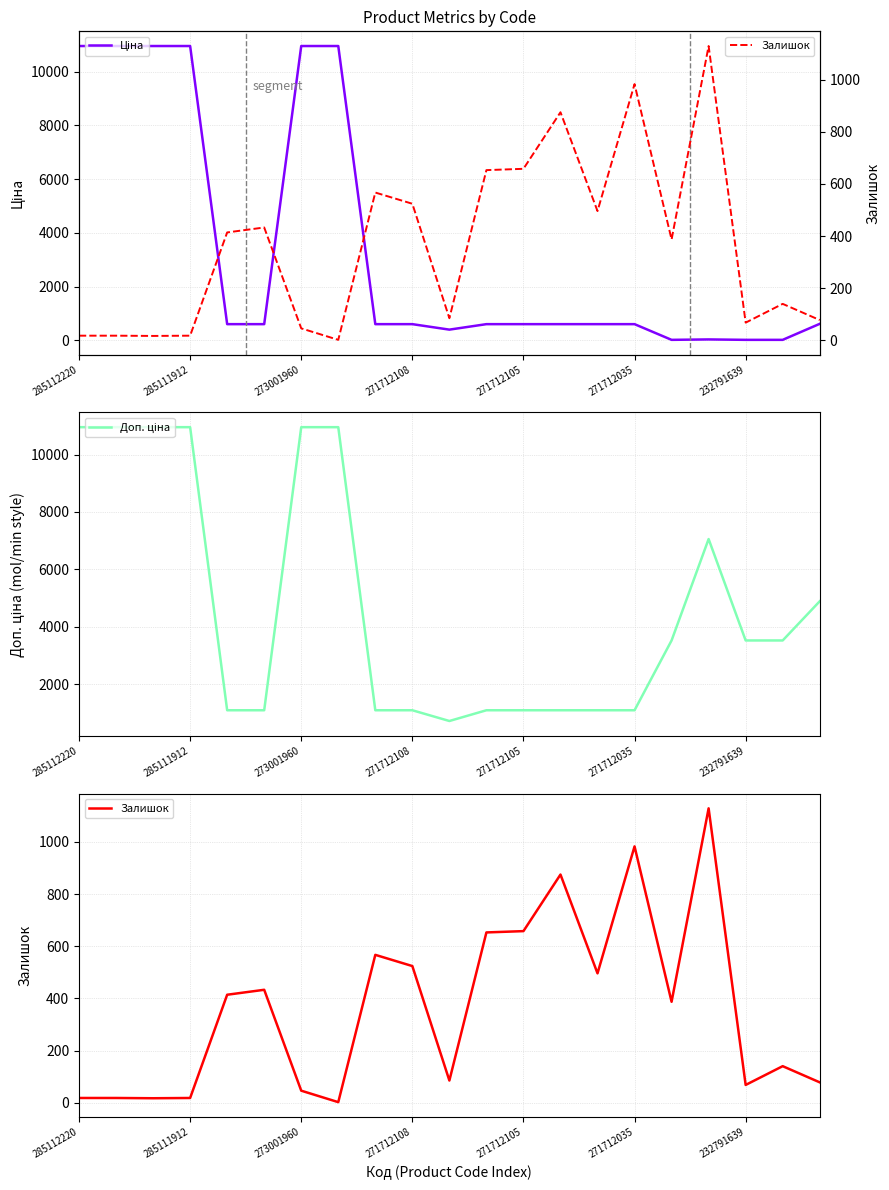

Which series has the largest range (max minus min)?

Ціна